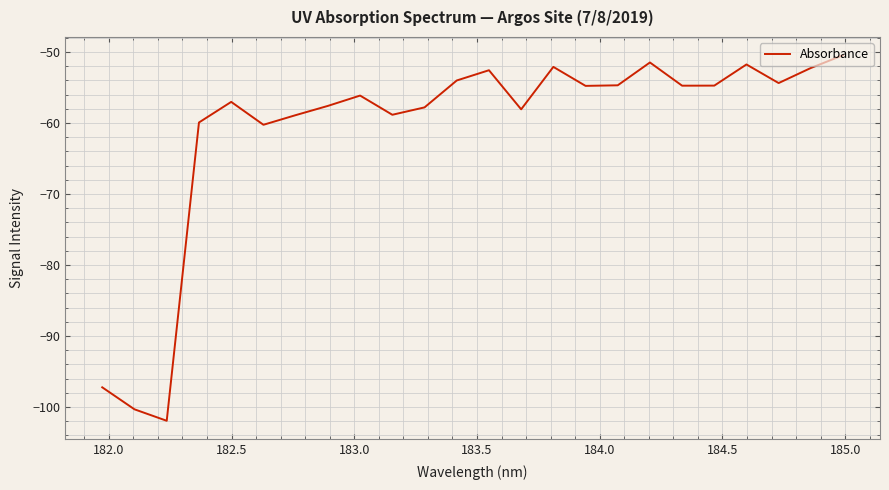

What is the difference between the maximum and minimum values?

51.5